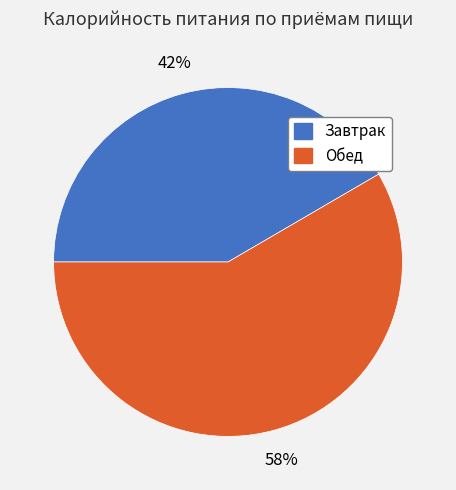

Rank the categories by value from highest to lowest.

Обед, Завтрак